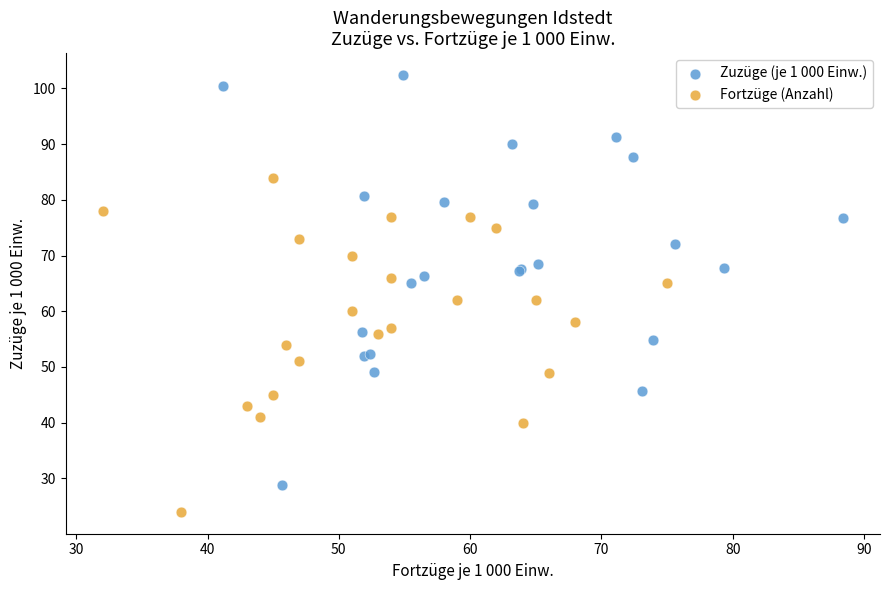

What are all the series names shown in the legend?

Zuzüge (je 1 000 Einw.), Fortzüge (Anzahl)